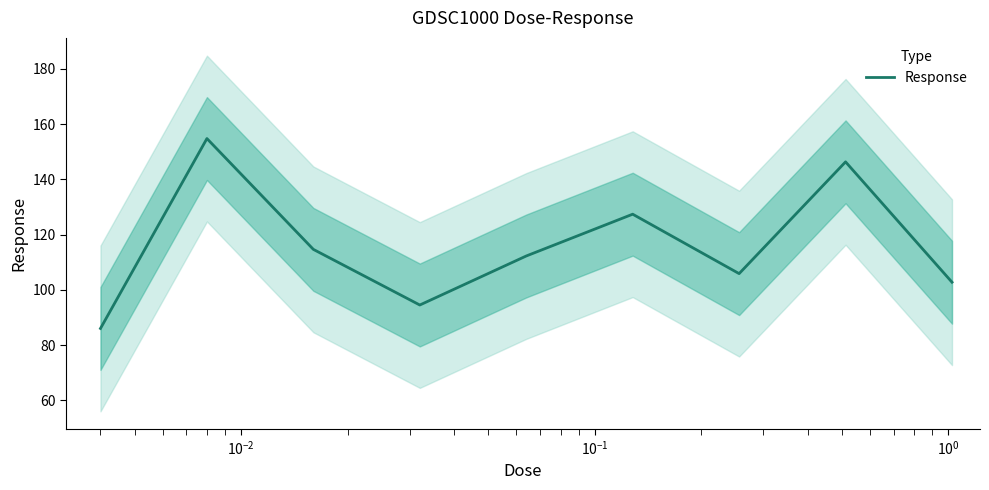

What is the highest value of the Response series?

154.8